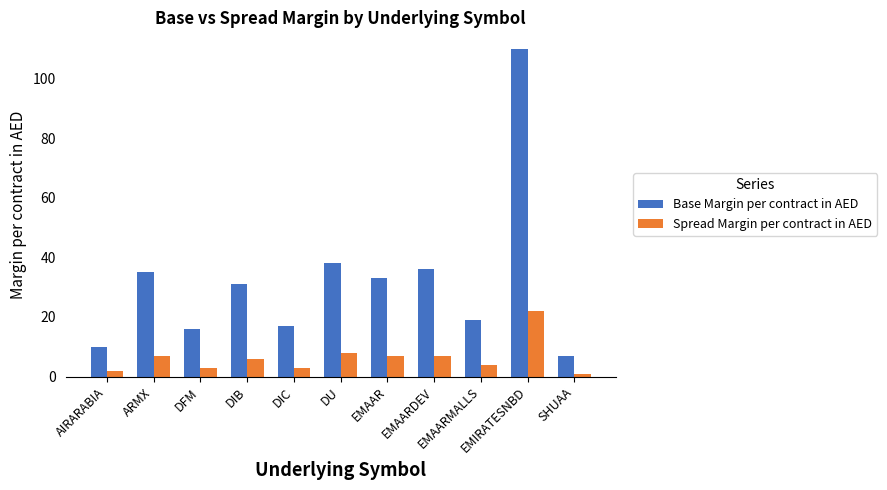

Between ARMX and DIC, which series saw the biggest shift?

Base Margin per contract in AED